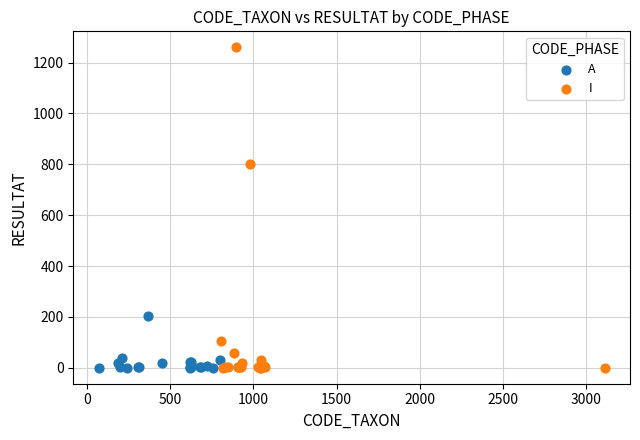

Which series reaches the maximum Y coordinate?

I